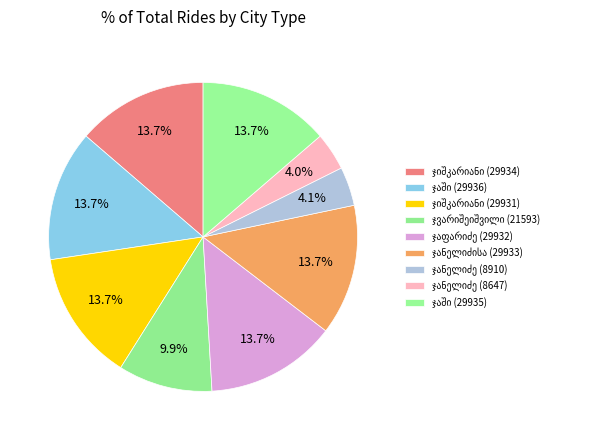

How many segments does this pie chart have?

9